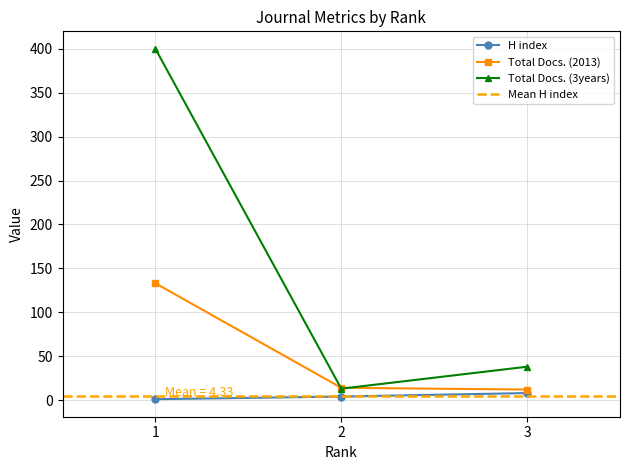

How many data points does each series have?

3